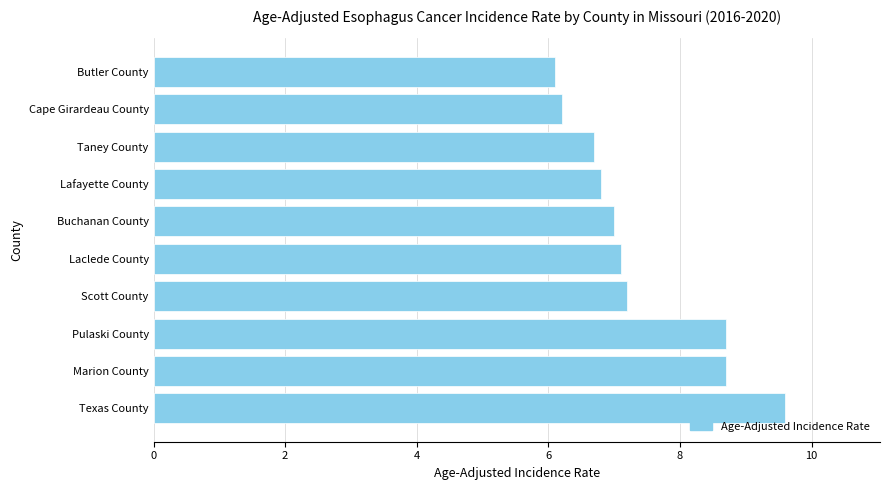

True or false: the data shows 7.2 at Scott County.

True